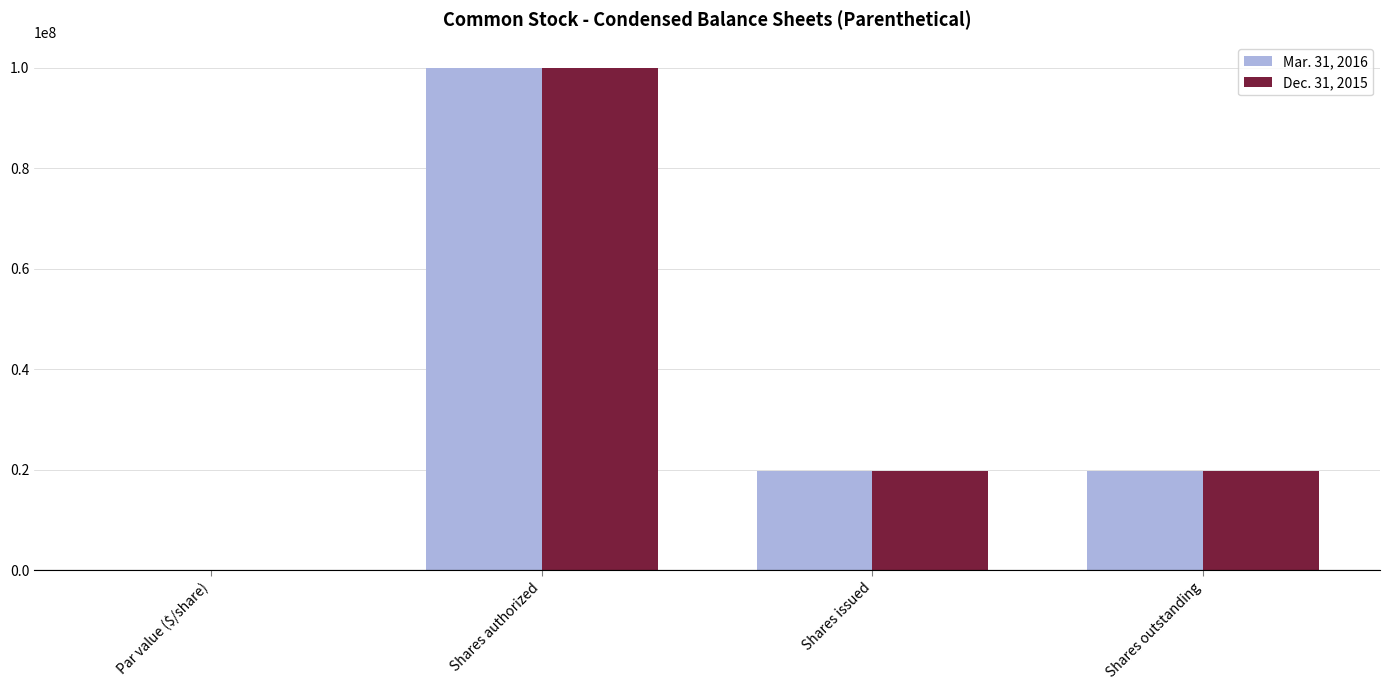

Which category has the highest value across all series?

Shares authorized